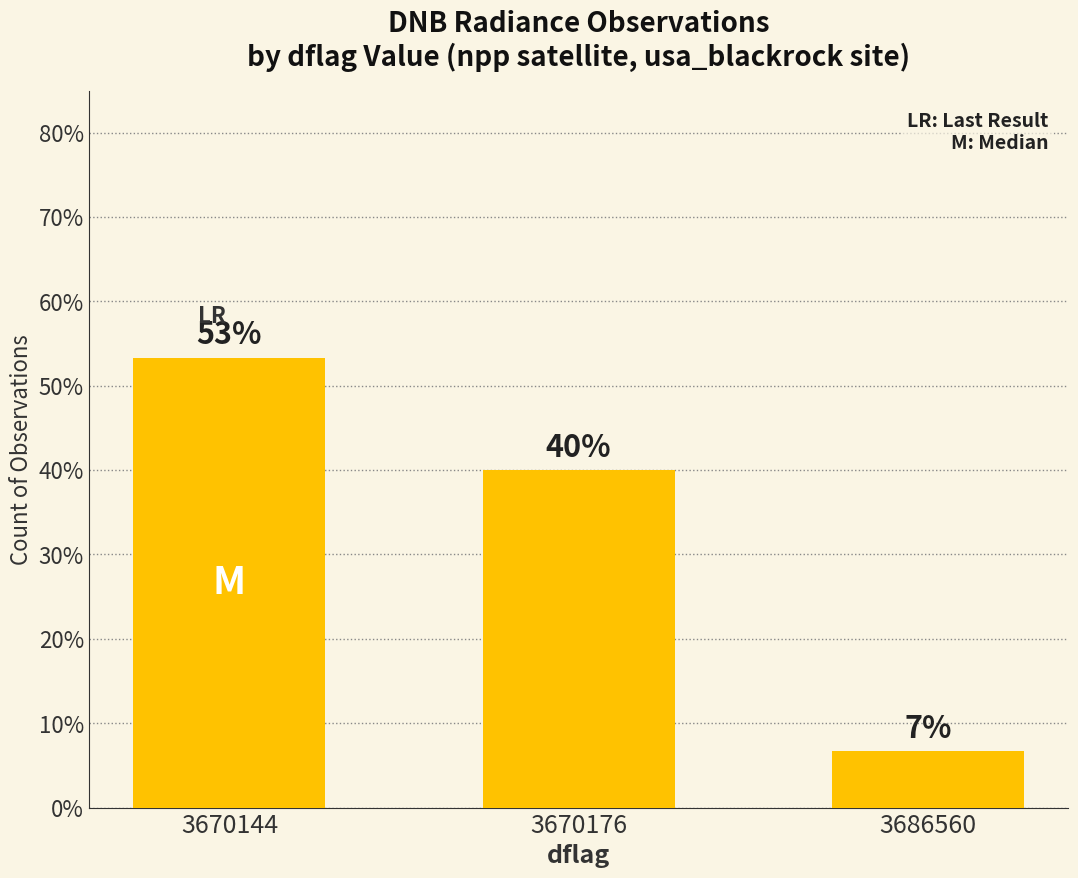

Rank the categories by value from lowest to highest.

3686560, 3670176, 3670144